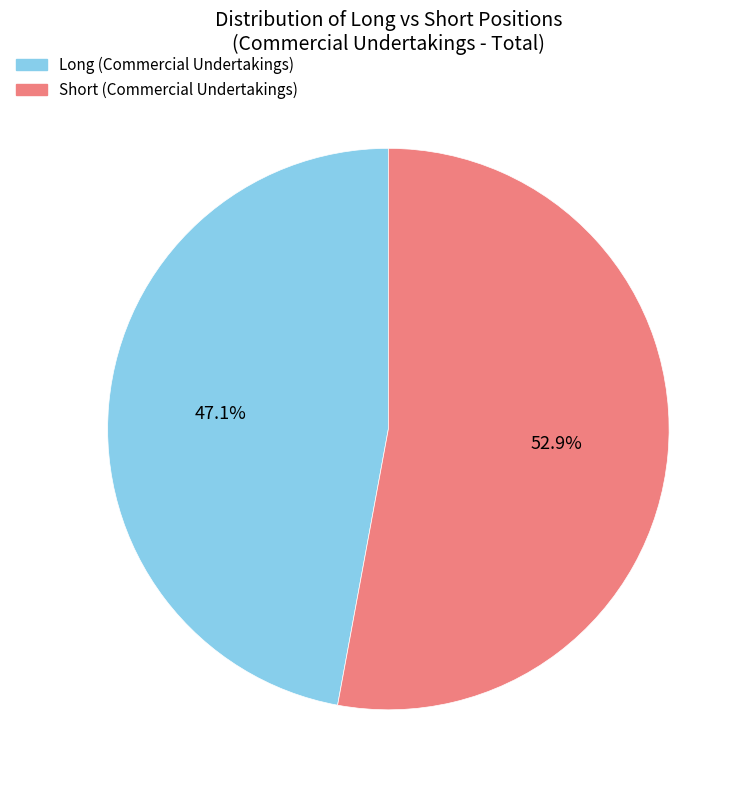

What is the largest slice in the pie chart?

Short (Commercial Undertakings)